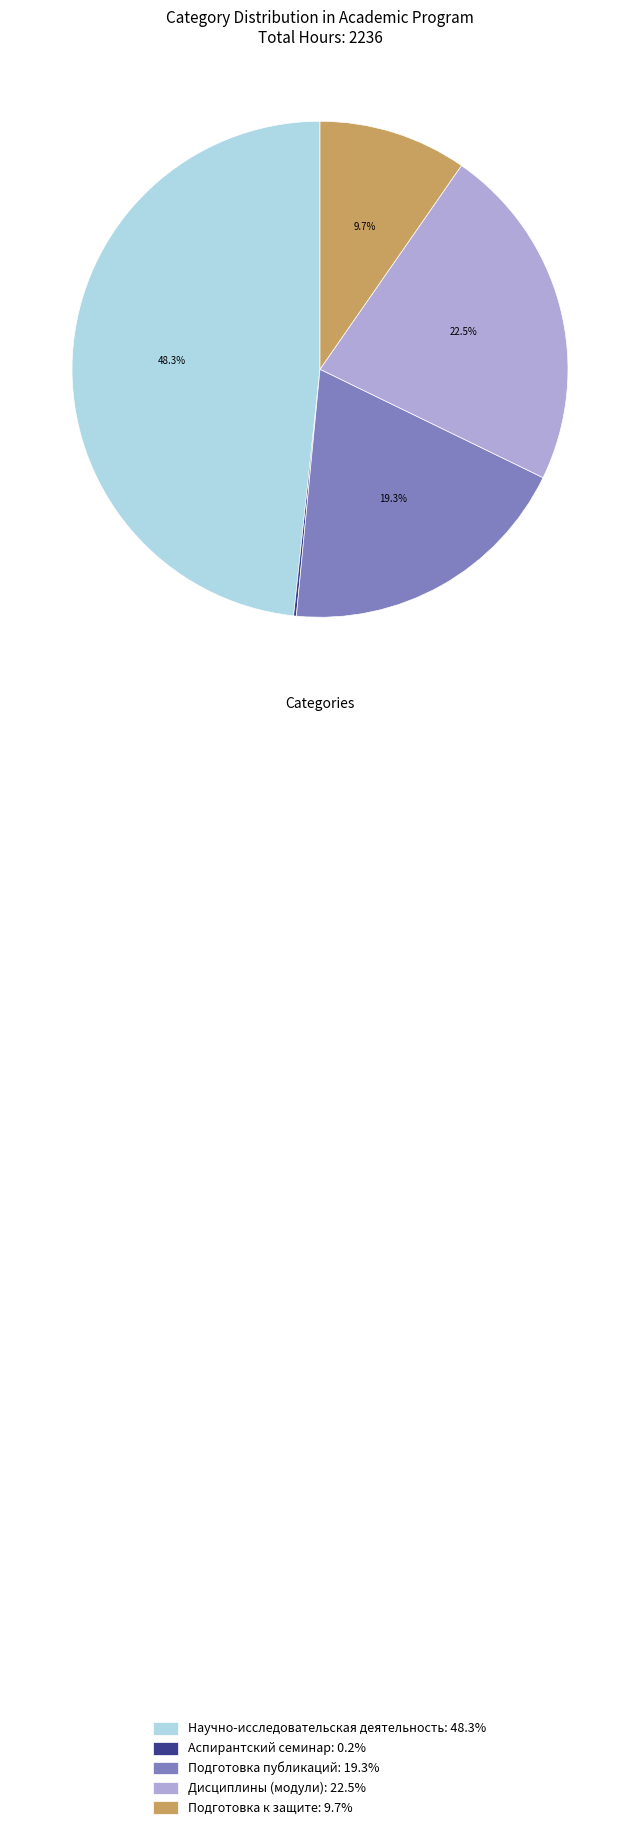

True or false: Дисциплины (модули) accounts for 15% of the total.

False